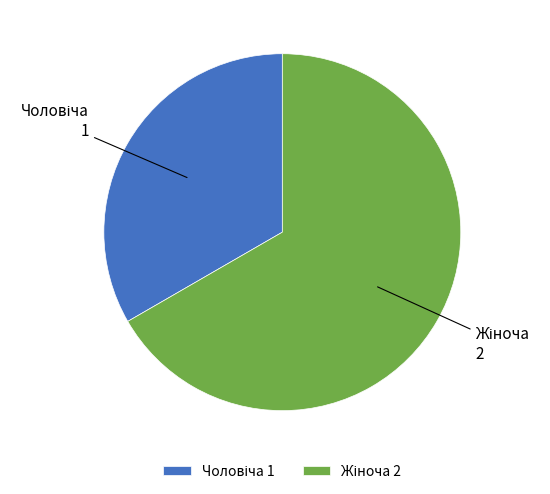

Is there any slice that represents more than half of the pie?

Yes